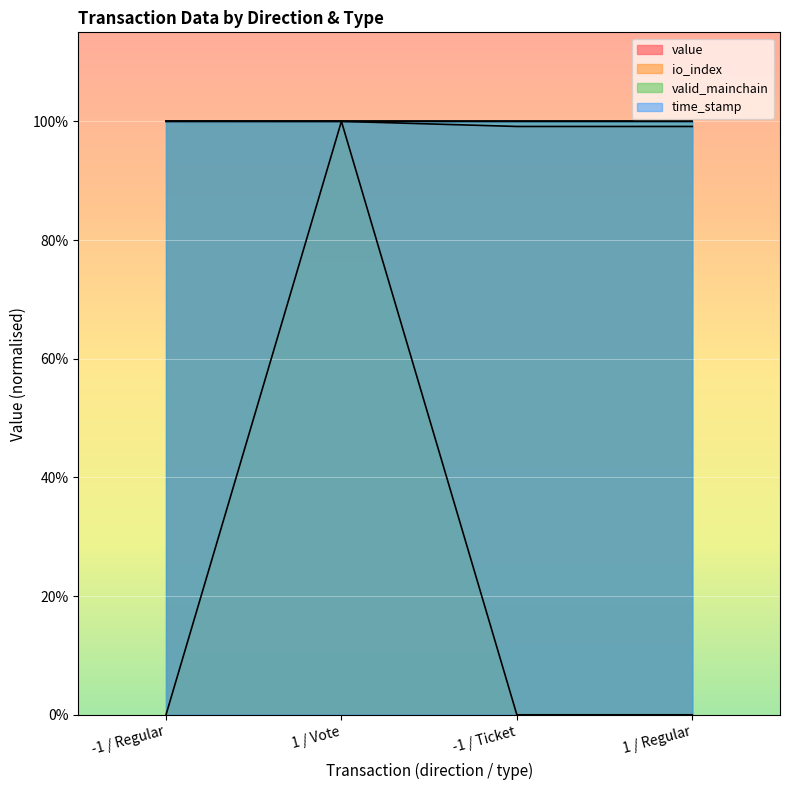

True or false: io_index and time_stamp cross at least once.

True